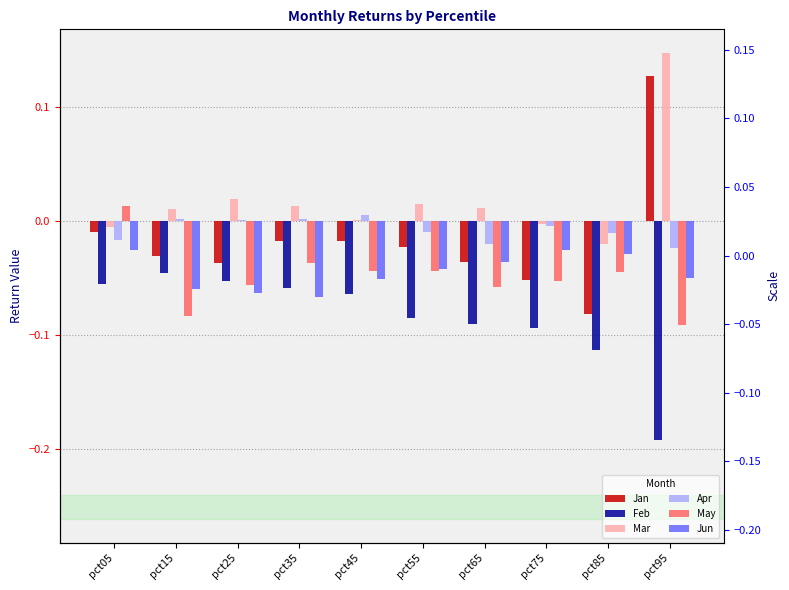

List the labels in order of Mar value, smallest first.

pct85, pct05, pct75, pct45, pct15, pct65, pct35, pct55, pct25, pct95